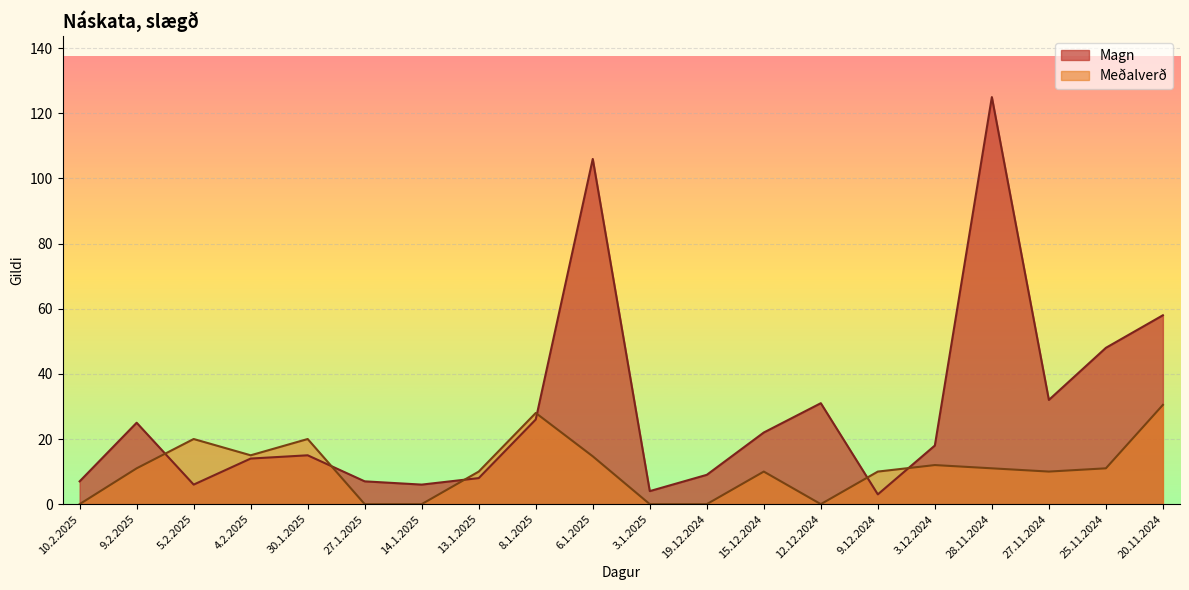

What is the label of the 13th point from the right?

13.1.2025